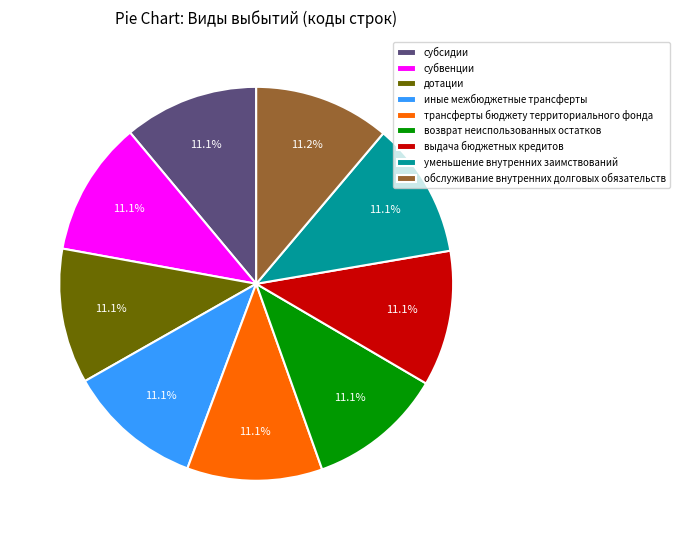

True or false: иные межбюджетные трансферты accounts for 6% of the total.

False